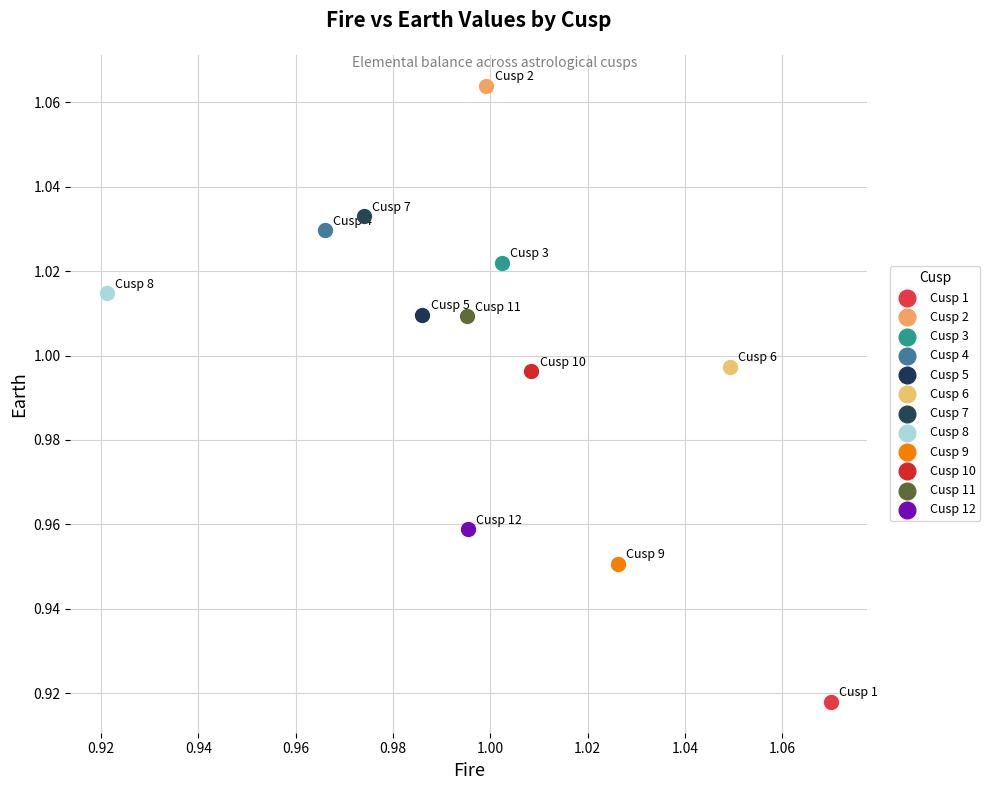

Which series reaches the minimum Y coordinate?

Cusp 1